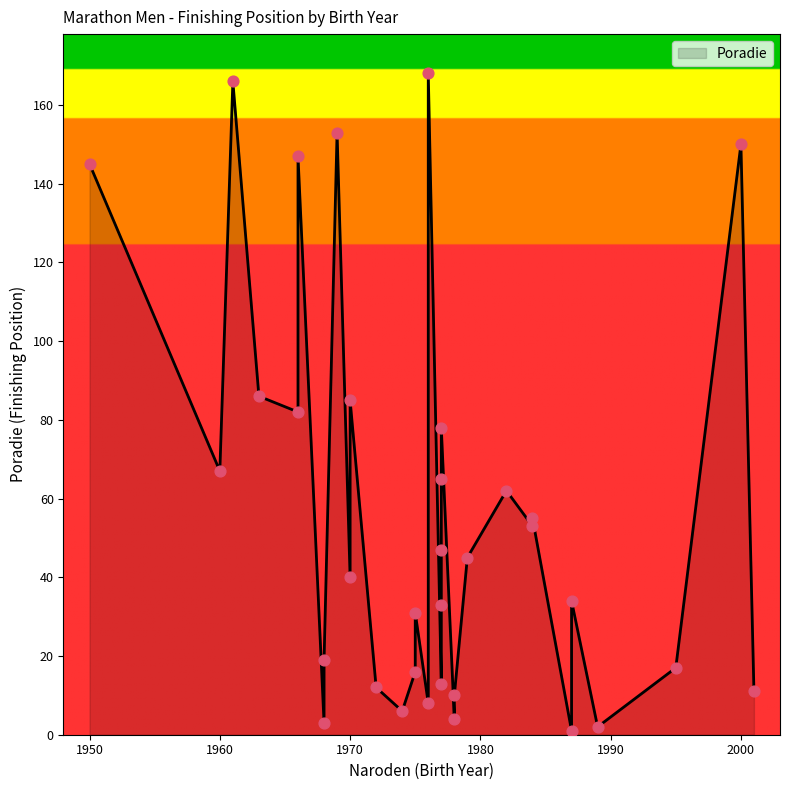

What is the change in value from 68 to 70?

+37